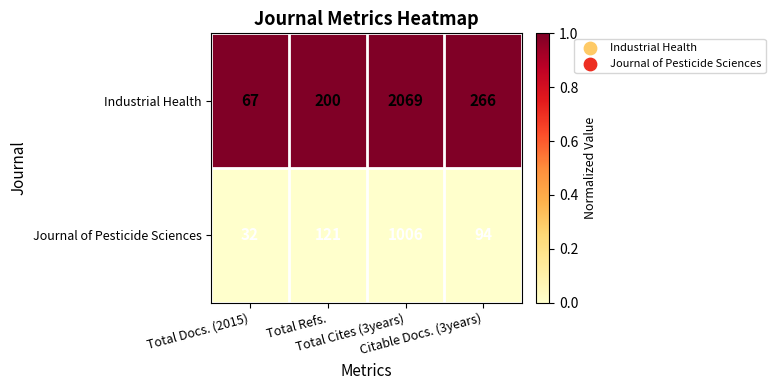

What is the difference between the second highest and minimum values in the Industrial Health series?

199